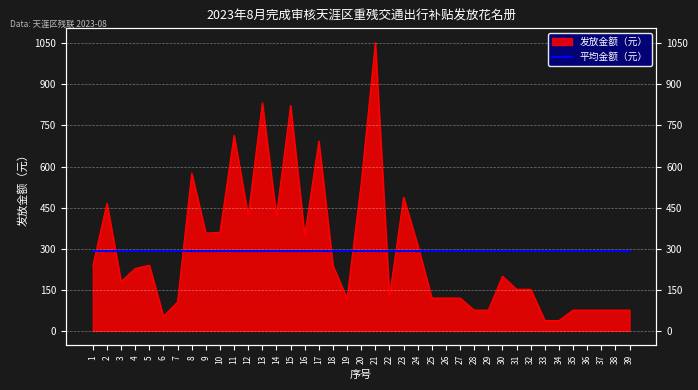

At which category does the chart reach its peak across all series?

21